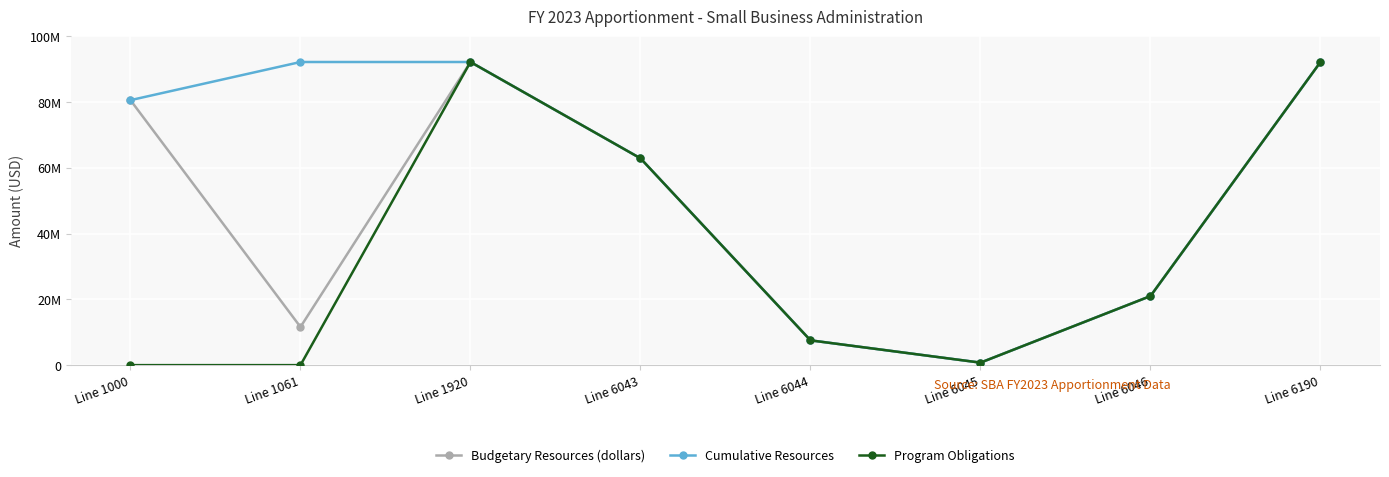

Which label corresponds to the smallest value in the chart?

Line 1000